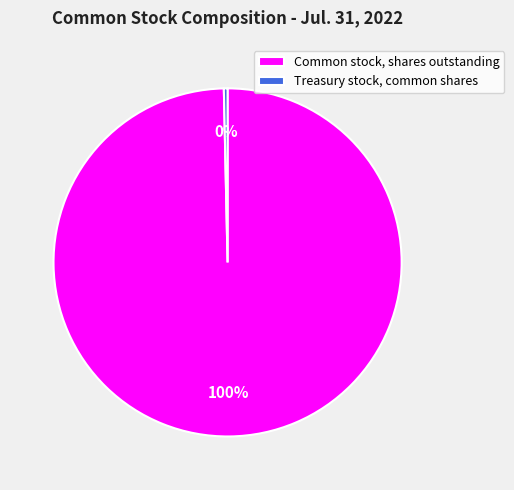

Which category has the smallest portion of the pie?

Treasury stock, common shares